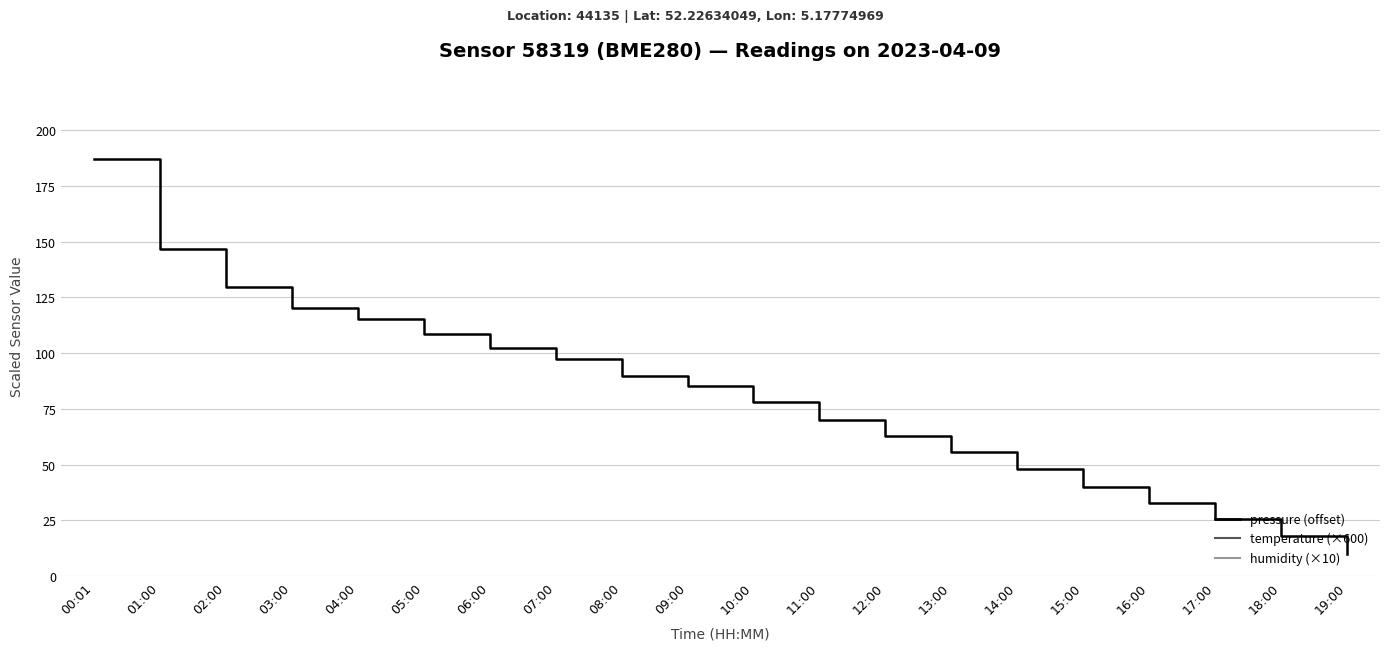

At which label does temperature (×600) reach its minimum?

03:00